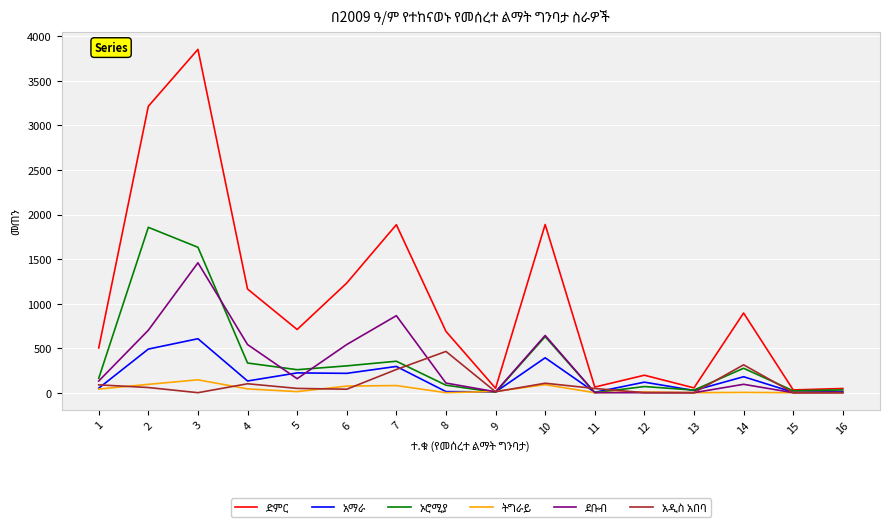

How many categories are shown in the chart?

16